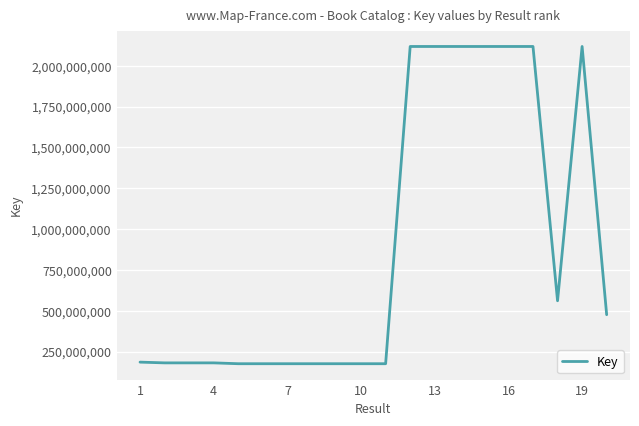

What is the difference between the maximum and minimum values?

1942620231